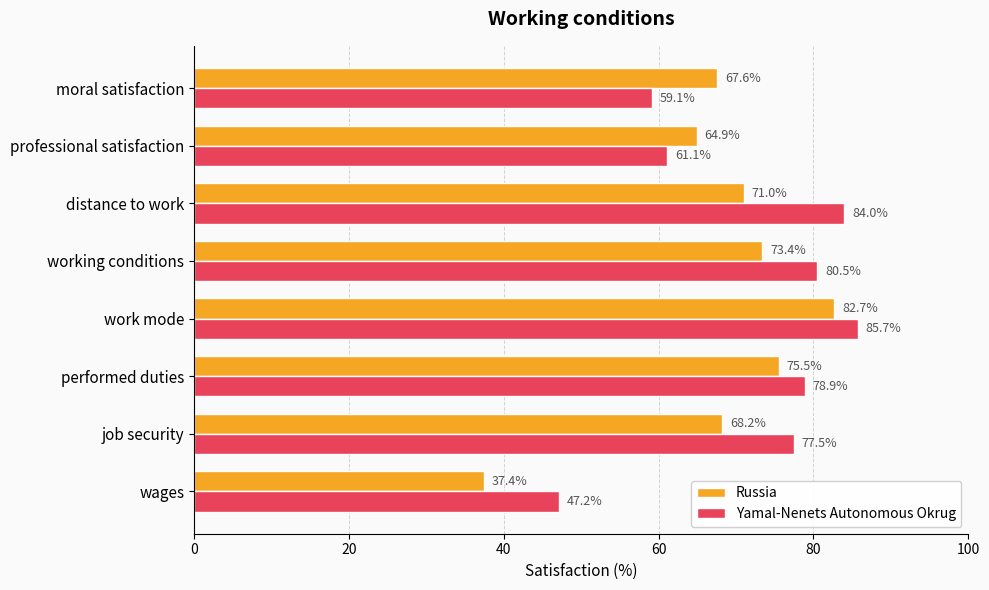

How many data points in Yamal-Nenets Autonomous Okrug are above 78?

4